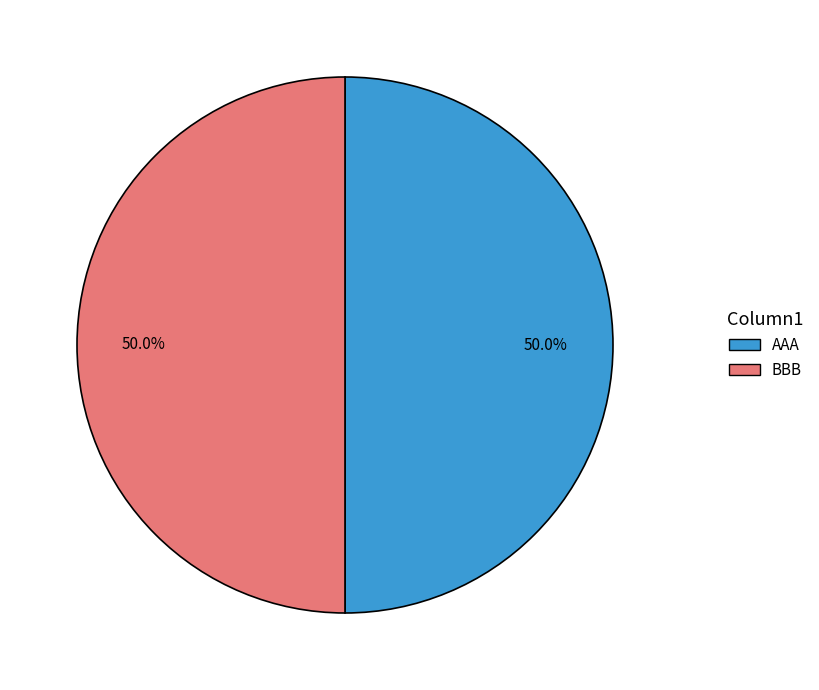

How many segments does this pie chart have?

2